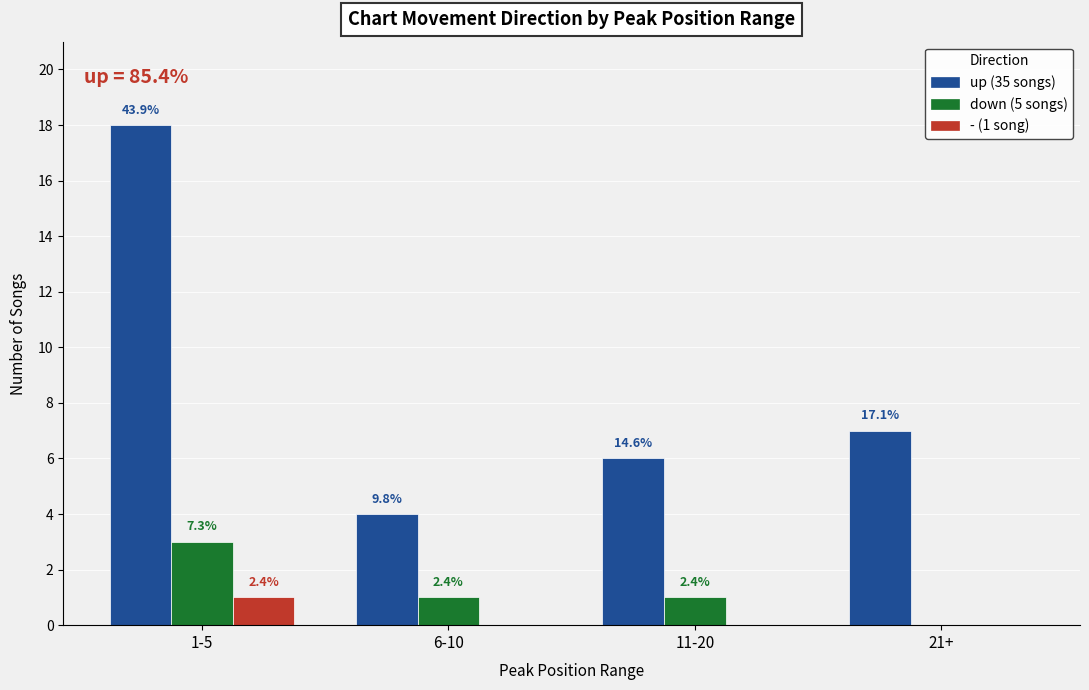

Are the bars grouped side by side (vs. stacked)?

Yes